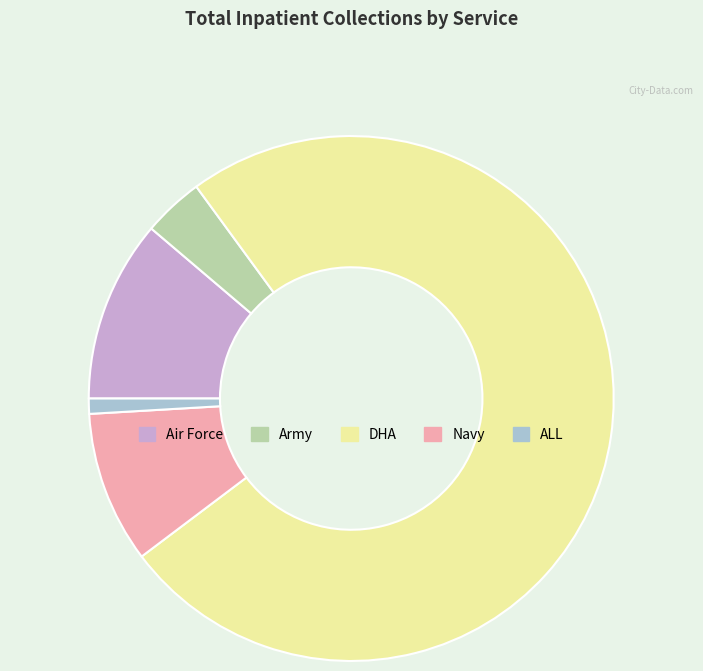

Is there a majority slice in this chart?

Yes